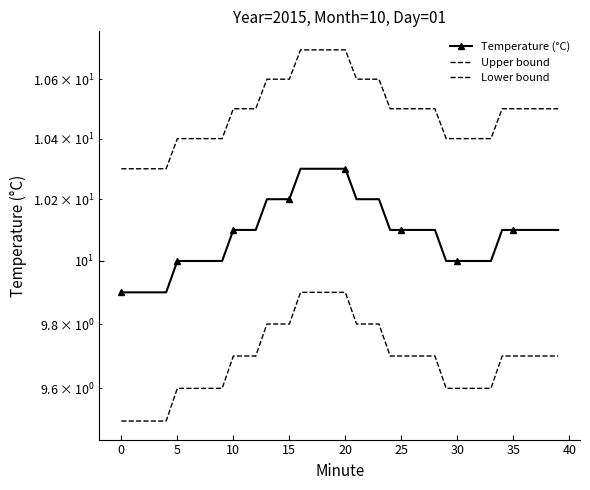

Is it true that Temperature (°C) equals 17.7 at 30?

False